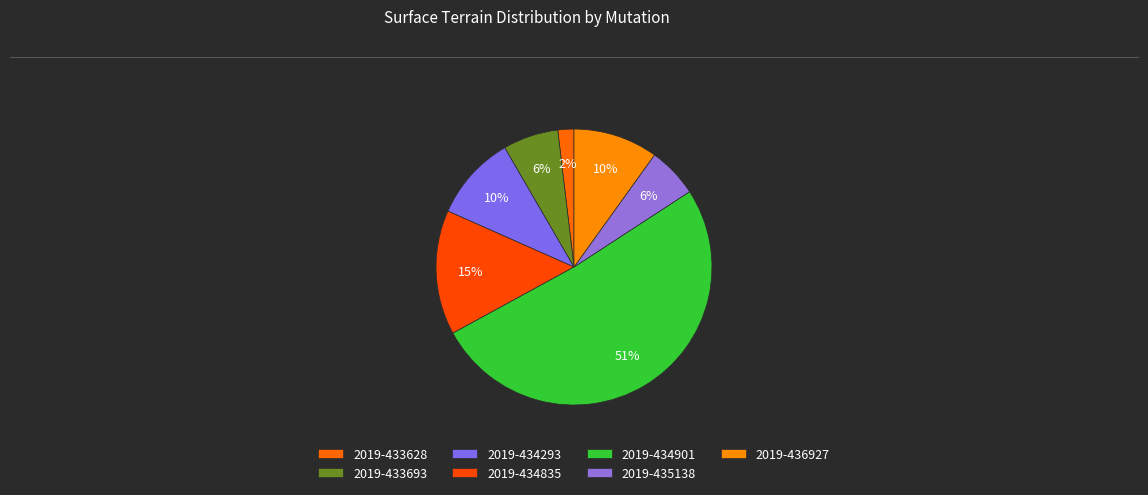

Which category has the smallest portion of the pie?

2019-433628